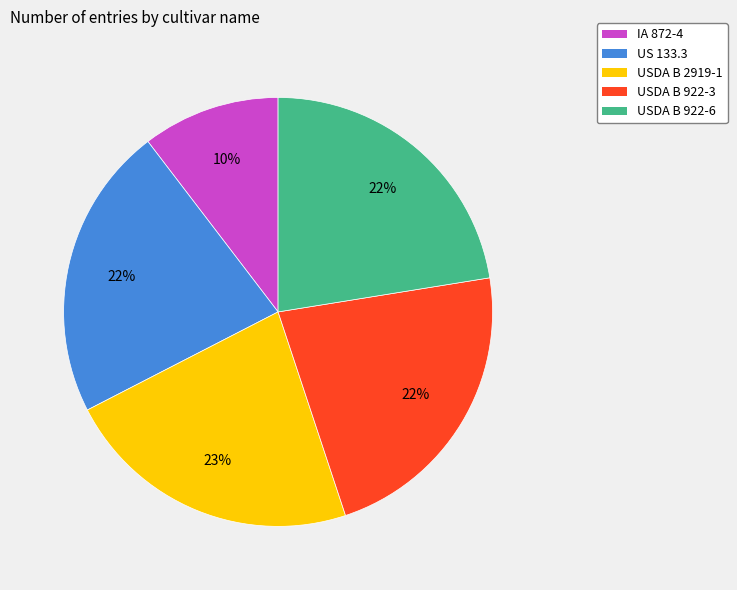

Does USDA B 2919-1 account for over 50% of the chart?

No